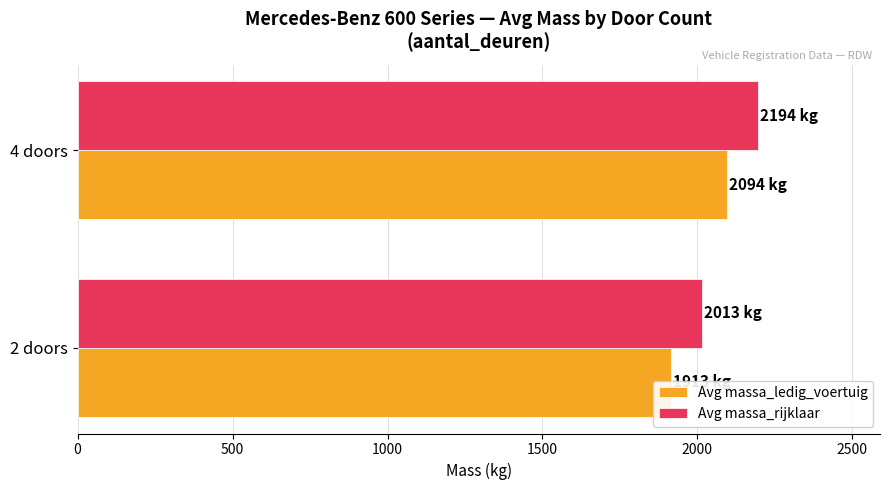

Which series changed the most between 2 doors and 4 doors?

Avg massa_ledig_voertuig